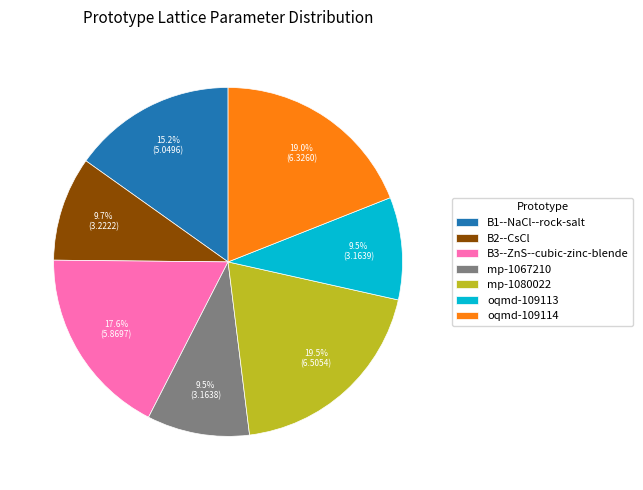

To the nearest percent, what is the difference between the largest and smallest slice percentages?

10%